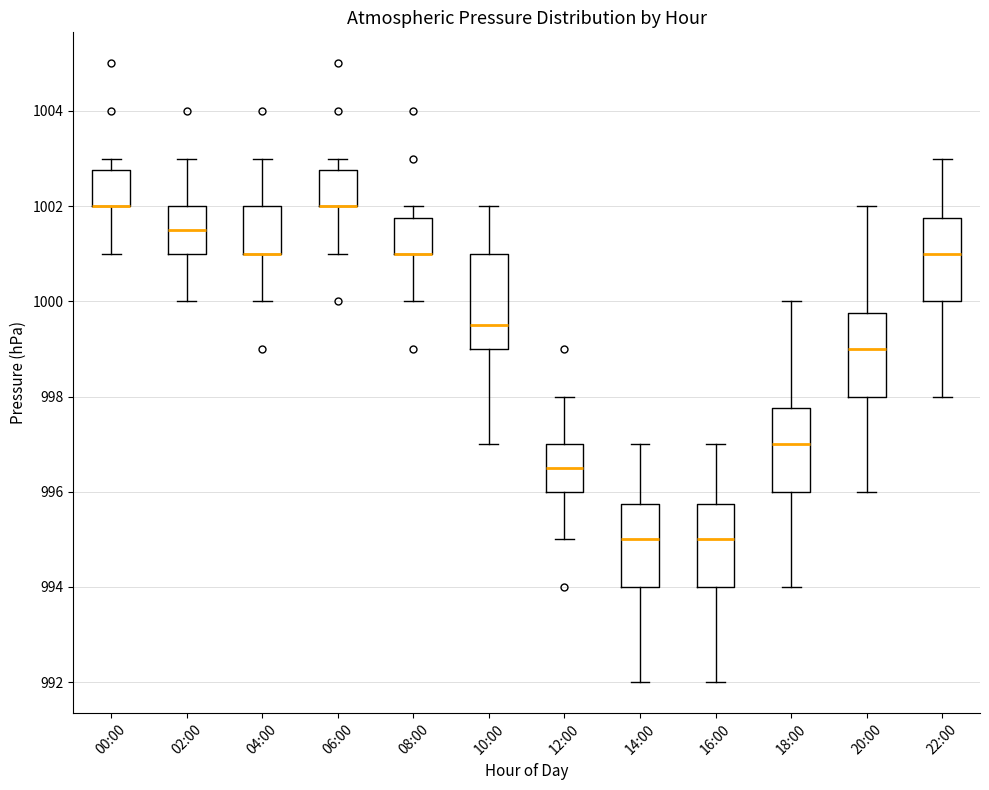

Reading left to right, read every box against the y-axis: the position of its median line, the range the box covers, and the ends of its whiskers. The values are not printed on the chart, so give them approximately, as read against the axis.

00:00: median 1002.0 (drawn on the box's lower edge), box 1002.0 to 1002.8, whiskers 1001.0 to 1003.0
02:00: median 1001.6, box 1001.0 to 1002.0, whiskers 1000.0 to 1003.0
04:00: median 1001.0 (drawn on the box's lower edge), box 1001.0 to 1002.0, whiskers 1000.0 to 1003.0
06:00: median 1002.0 (drawn on the box's lower edge), box 1002.0 to 1002.8, whiskers 1001.0 to 1003.0
08:00: median 1001.0 (drawn on the box's lower edge), box 1001.0 to 1001.8, whiskers 1000.0 to 1002.0
10:00: median 999.6, box 999.0 to 1001.0, whiskers 997.0 to 1002.0
12:00: median 996.6, box 996.0 to 997.0, whiskers 995.0 to 998.0
14:00: median 995.0, box 994.0 to 995.8, whiskers 992.0 to 997.0
16:00: median 995.0, box 994.0 to 995.8, whiskers 992.0 to 997.0
18:00: median 997.0, box 996.0 to 997.8, whiskers 994.0 to 1000.0
20:00: median 999.0, box 998.0 to 999.8, whiskers 996.0 to 1002.0
22:00: median 1001.0, box 1000.0 to 1001.8, whiskers 998.0 to 1003.0